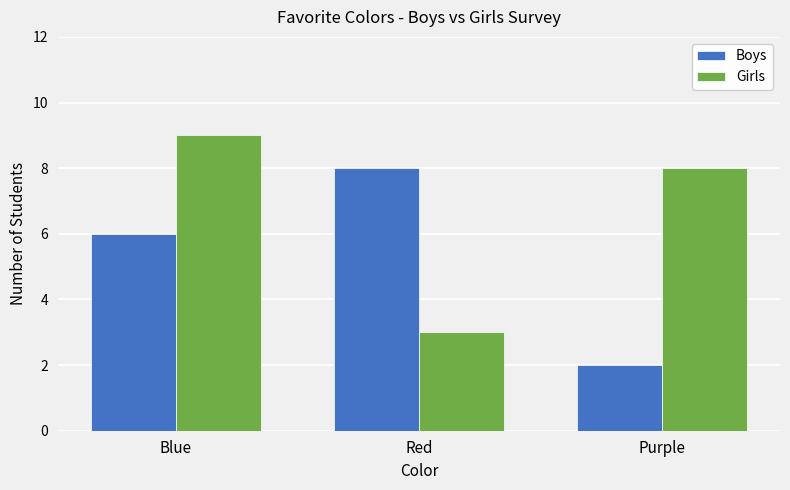

Reading right to left, list all the values displayed in this chart.

Boys: Purple=2	Red=8	Blue=6
Girls: Purple=8	Red=3	Blue=9